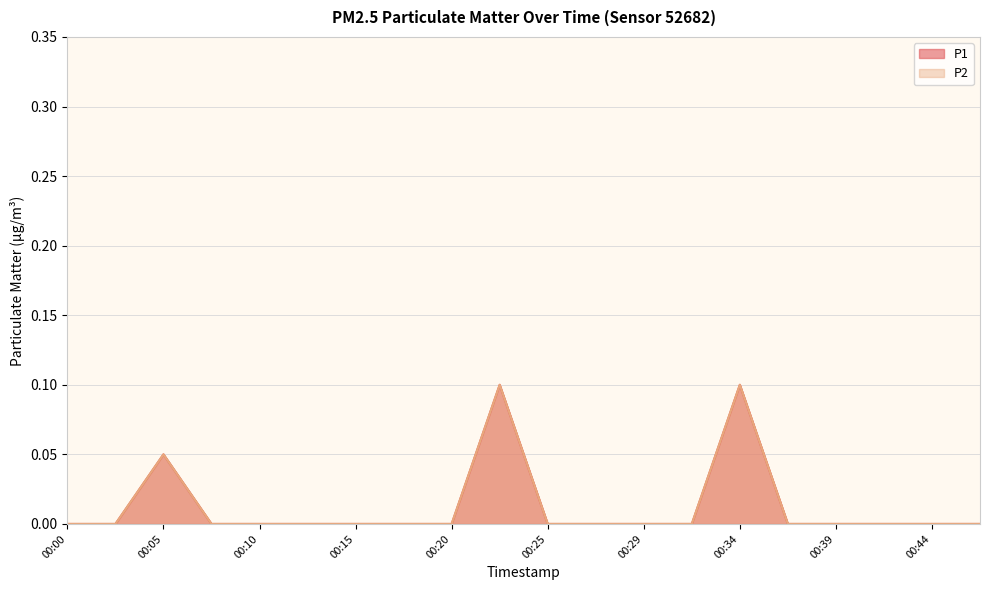

Does the chart have visible grid lines?

Yes